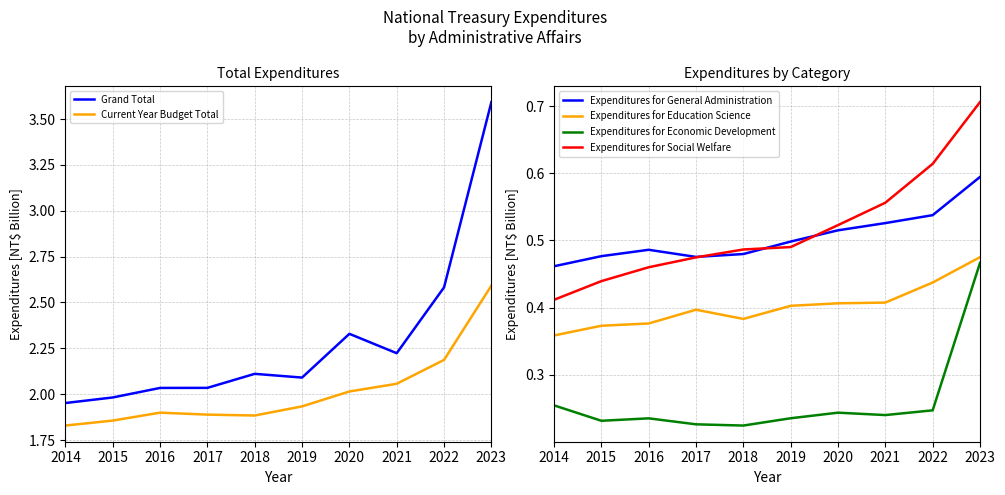

What are all the series names shown in the legend?

Grand Total, Current Year Budget Total, Expenditures for General Administration, Expenditures for Education Science, Expenditures for Economic Development, Expenditures for Social Welfare